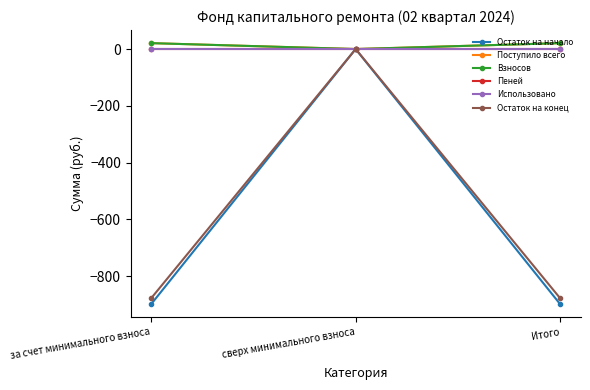

What is the label of the 3rd point from the right?

за счет минимального взноса